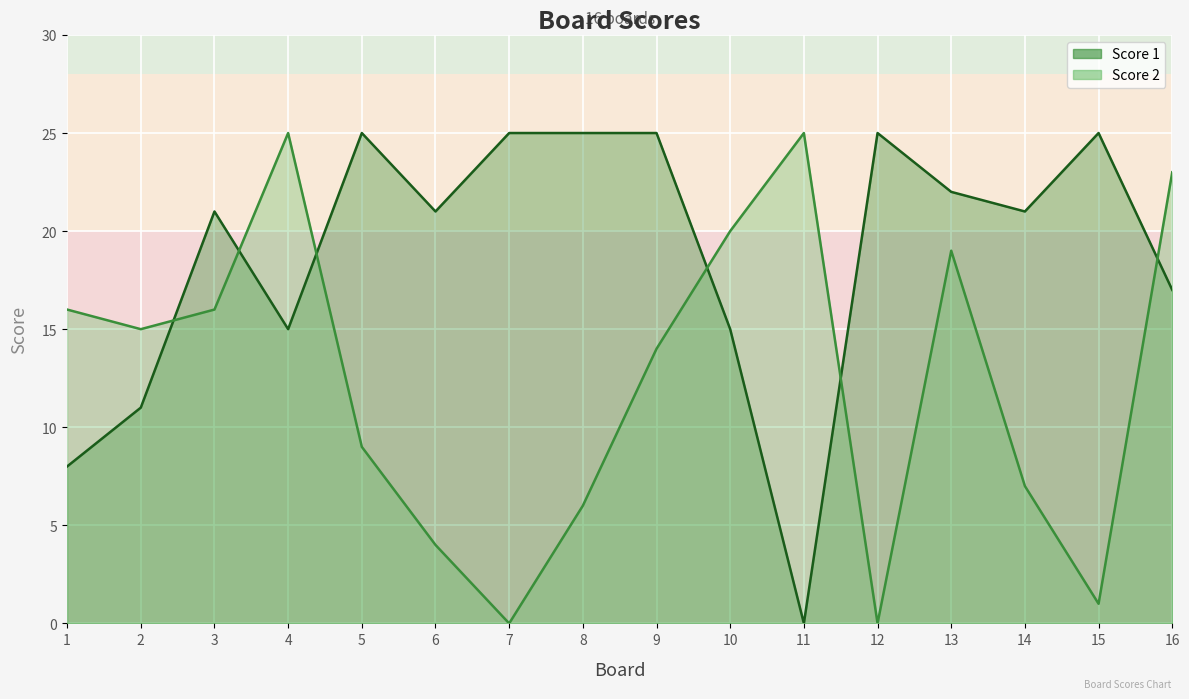

Which label corresponds to the smallest value in the chart?

11